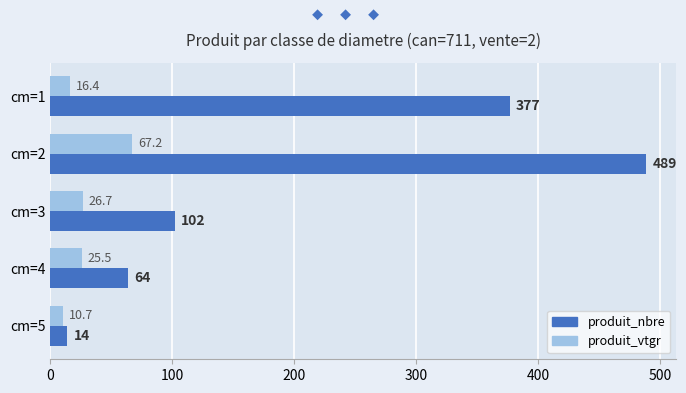

Which series has the widest spread of values?

produit_nbre